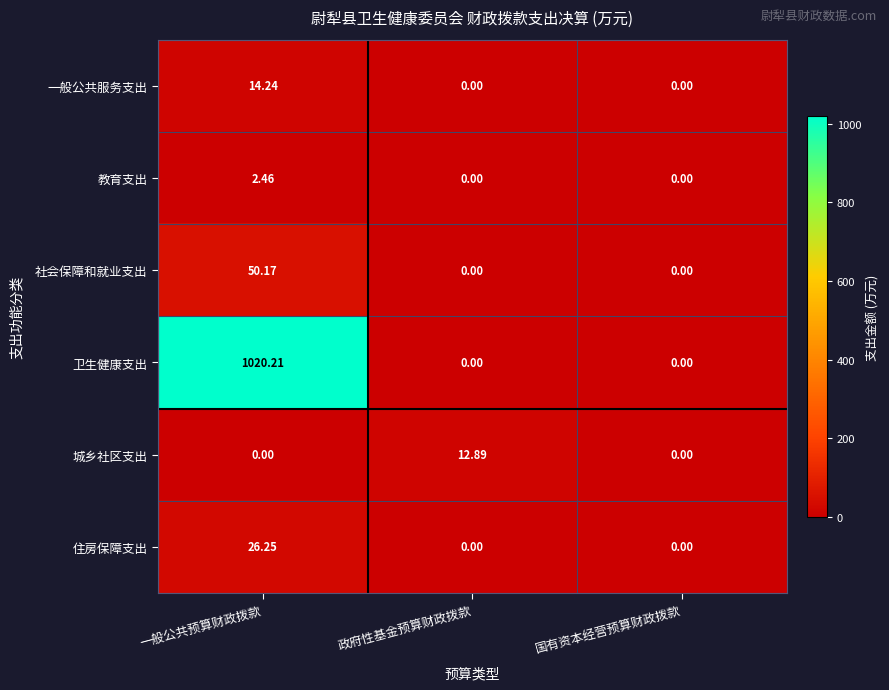

Which series has the largest range (max minus min)?

卫生健康支出